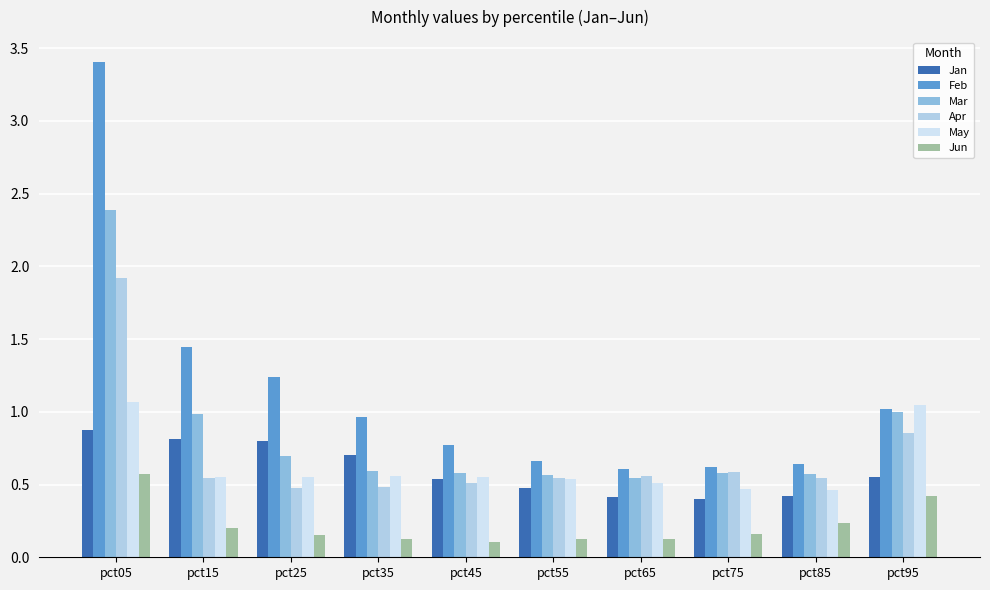

The value of Apr at pct25 is 0.2. True or false?

False